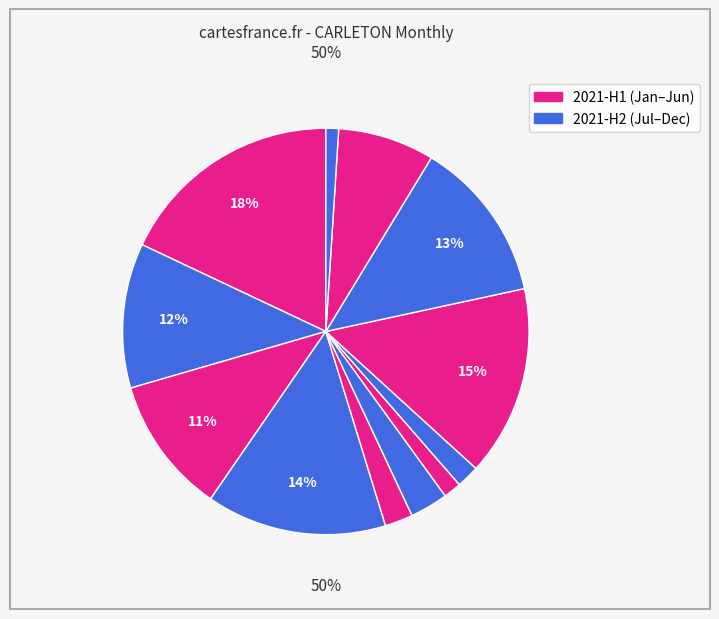

What is the smallest slice in the pie chart?

2021-12